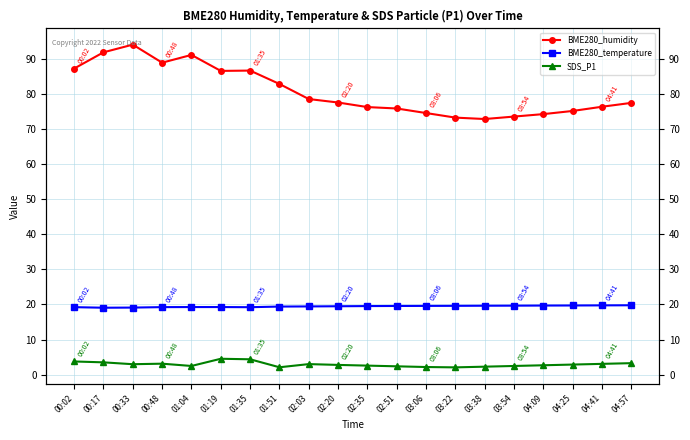

What is the difference between the BME280_temperature values at 04:57 and 01:04?

0.5